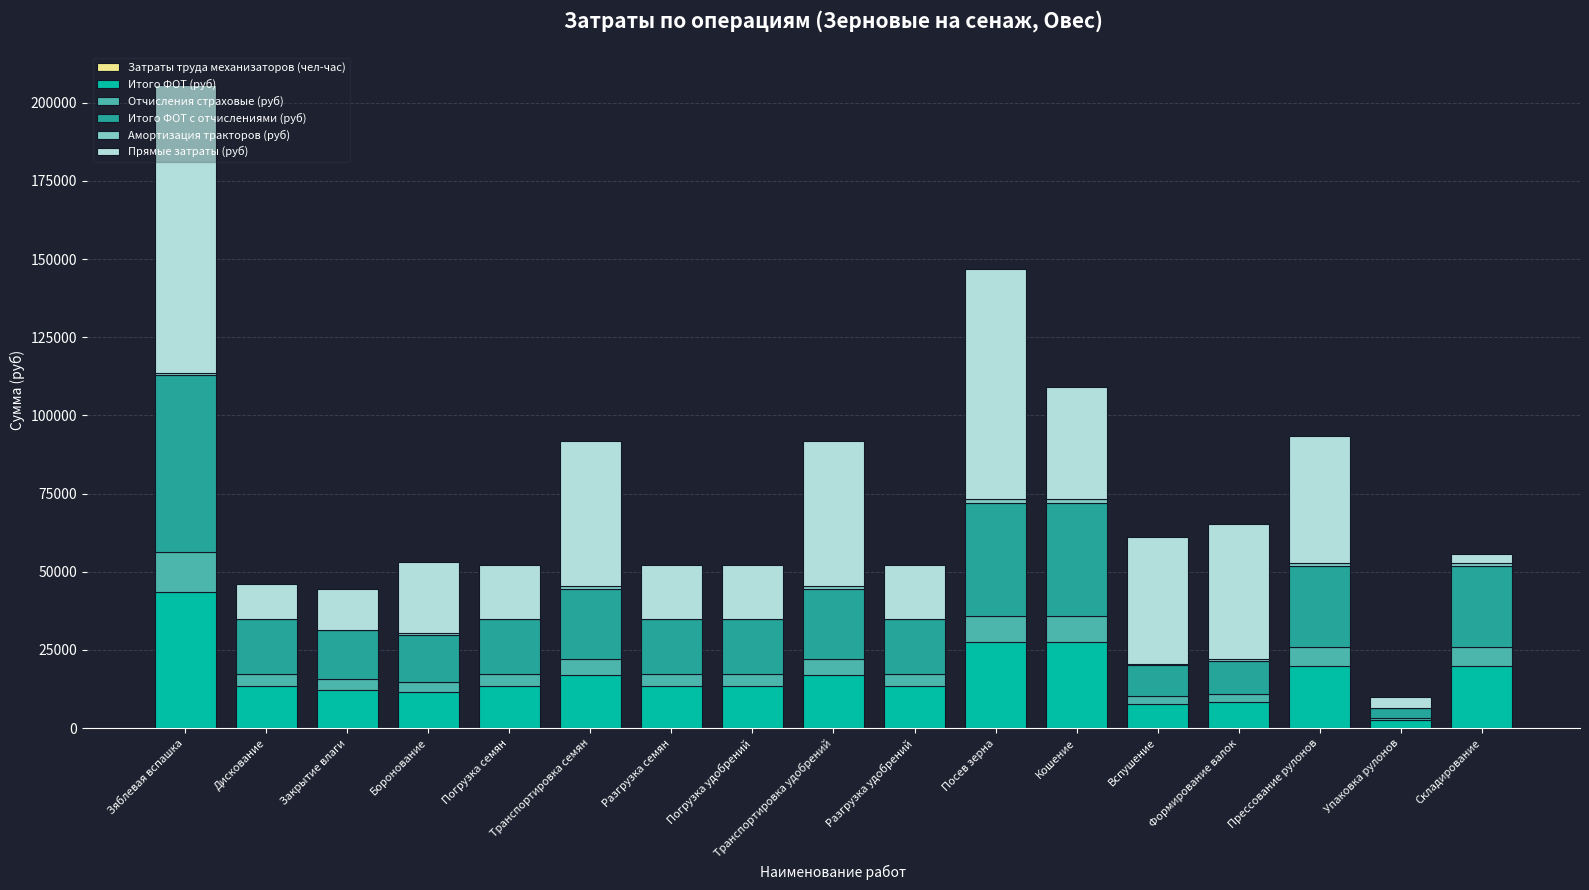

At which category is the sum across all series the highest?

Зяблевая вспашка